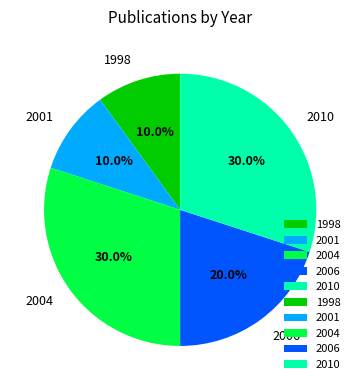

Which has a higher value, 1998 or 2010?

2010